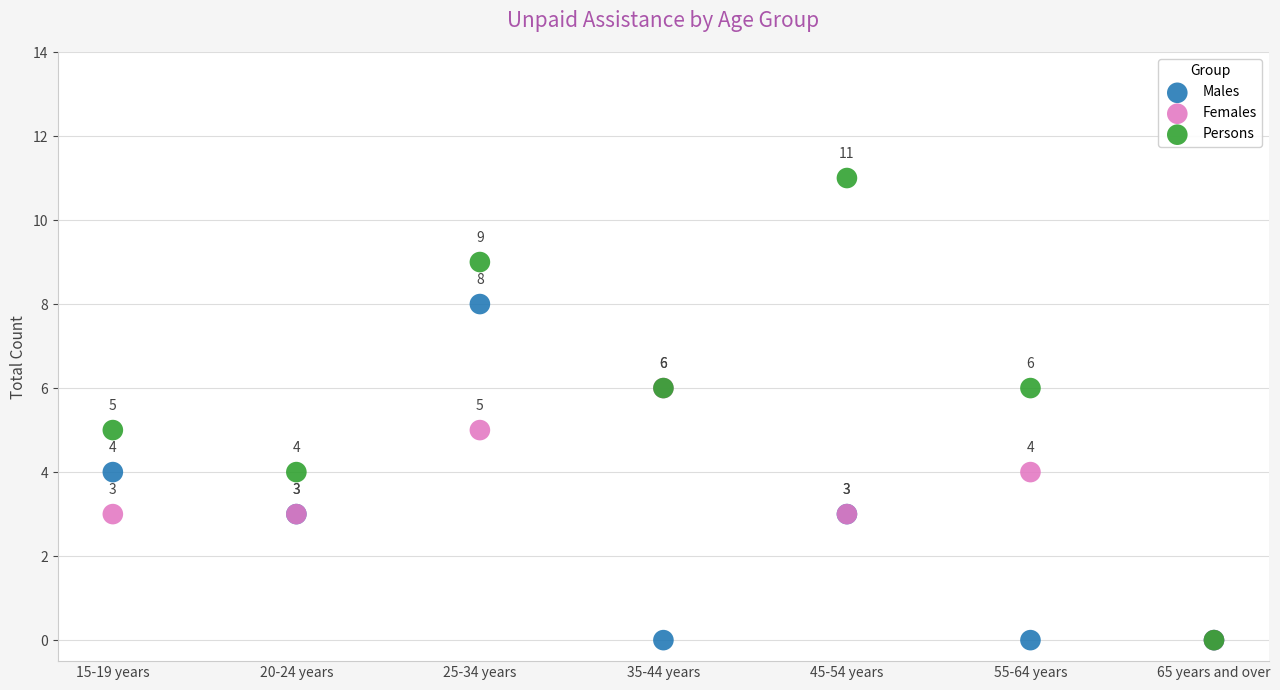

Across all series, what Y value is closest to 5?

5